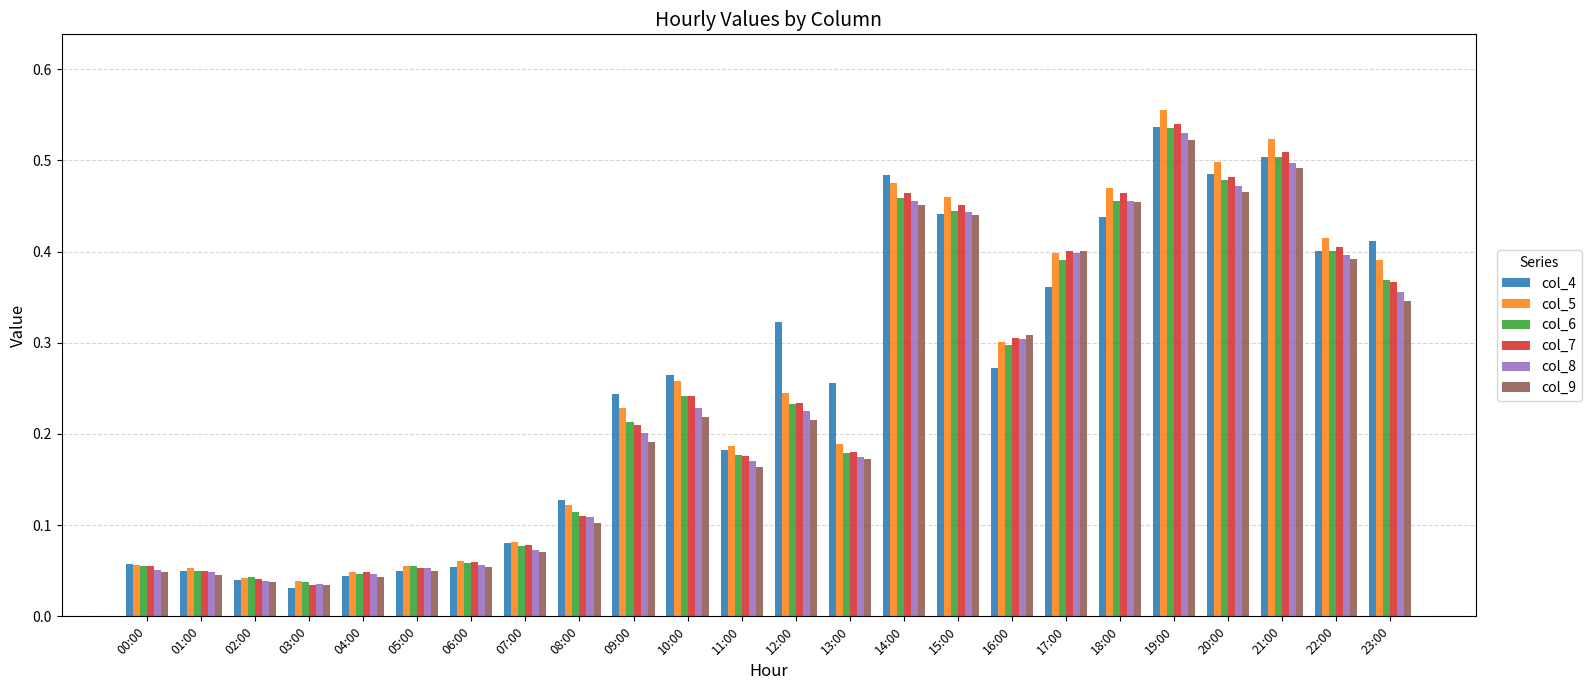

Which series has the widest spread of values?

col_5